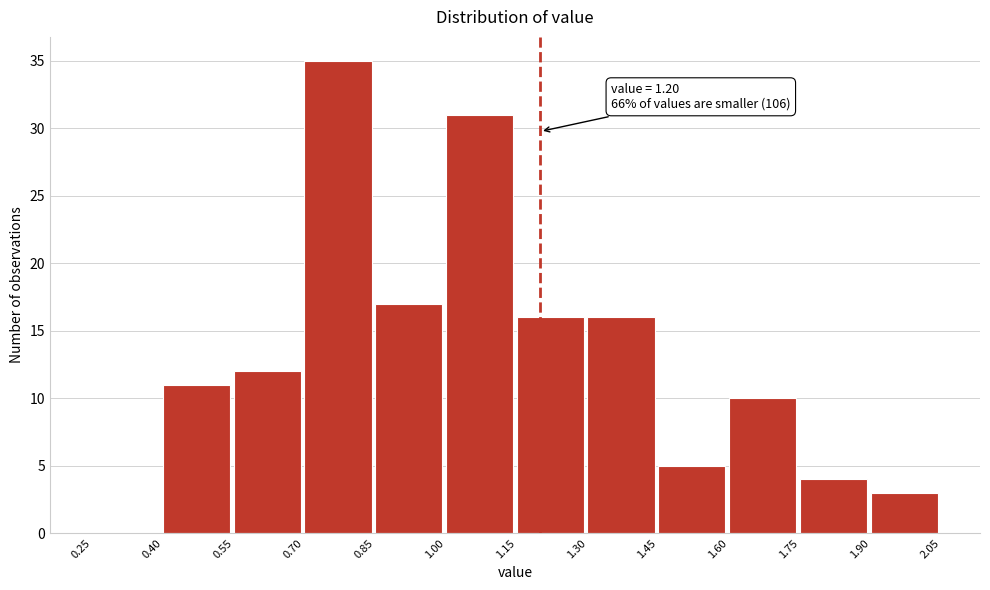

Which range on the x-axis has the tallest bar?

0.70 to 0.85